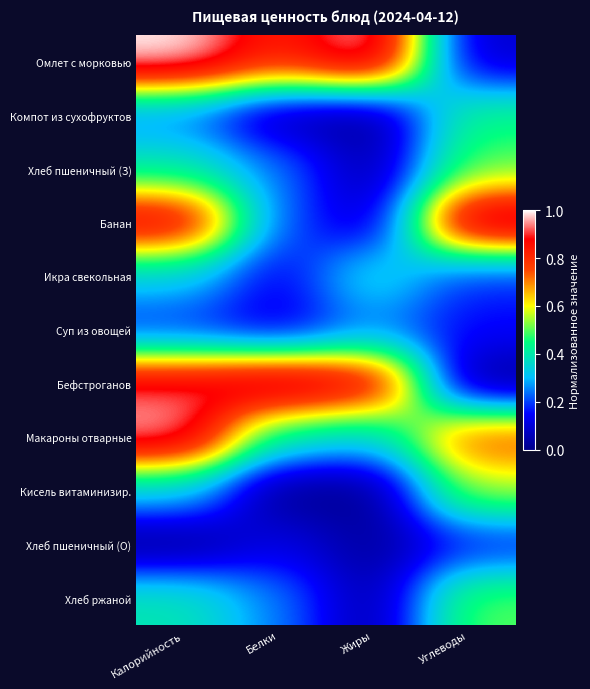

Reading left to right, what are all the values shown in this chart?

Омлет с морковью: Калорийность=1.0	Белки=0.8	Жиры=1.0	Углеводы=0.1
Компот из сухофруктов: Калорийность=0.2	Белки=0.0	Жиры=0.0	Углеводы=0.4
Хлеб пшеничный (З): Калорийность=0.4	Белки=0.3	Жиры=0.0	Углеводы=0.5
Банан: Калорийность=0.9	Белки=0.2	Жиры=0.1	Углеводы=1.0
Икра свекольная: Калорийность=0.3	Белки=0.1	Жиры=0.4	Углеводы=0.2
Суп из овощей: Калорийность=0.2	Белки=0.1	Жиры=0.2	Углеводы=0.2
Бефстроганов: Калорийность=0.9	Белки=1.0	Жиры=0.9	Углеводы=0.0
Макароны отварные: Калорийность=1.0	Белки=0.4	Жиры=0.3	Углеводы=0.8
Кисель витаминизир.: Калорийность=0.3	Белки=0.0	Жиры=0.0	Углеводы=0.5
Хлеб пшеничный (О): Калорийность=0.0	Белки=0.1	Жиры=0.0	Углеводы=0.2
Хлеб ржаной: Калорийность=0.4	Белки=0.3	Жиры=0.0	Углеводы=0.5